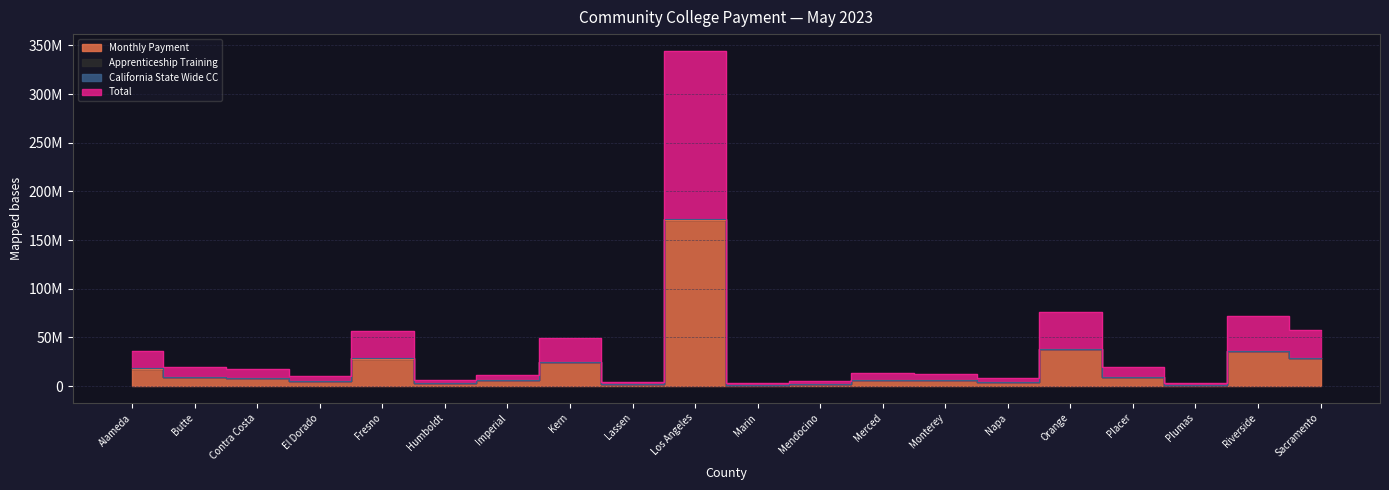

At which category does the chart reach its peak across all series?

Los Angeles